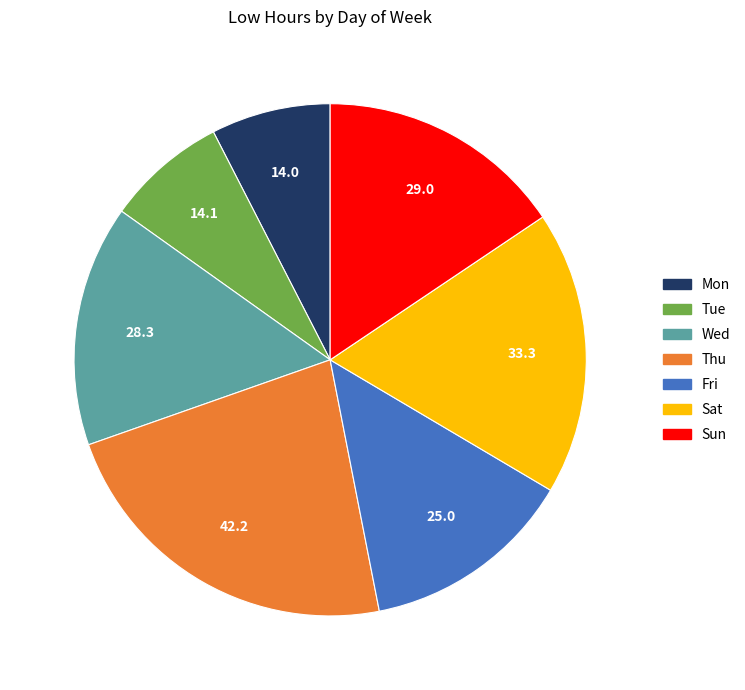

Is there a majority slice in this chart?

No